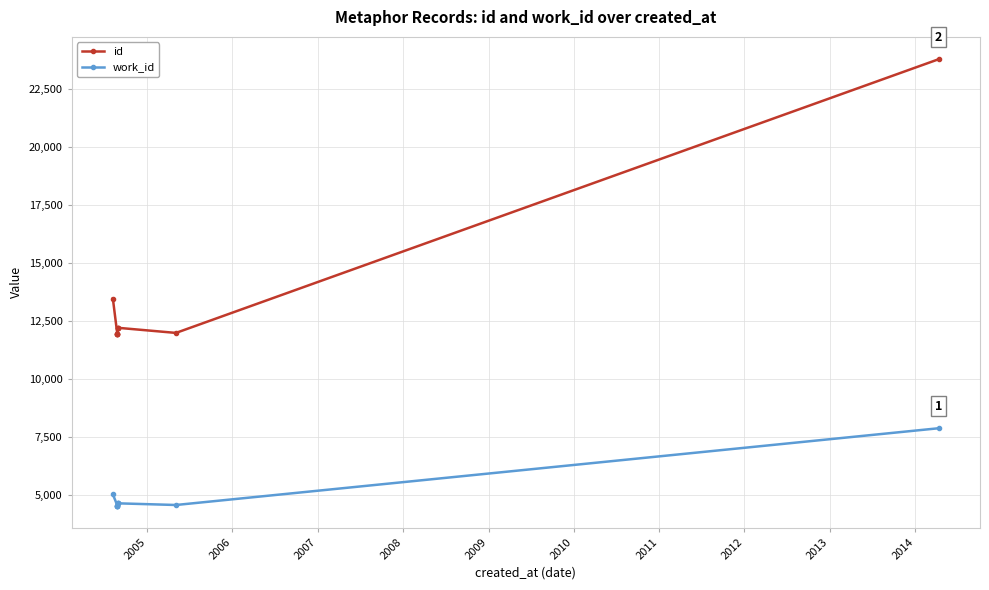

True or false: work_id and id intersect in this chart.

False